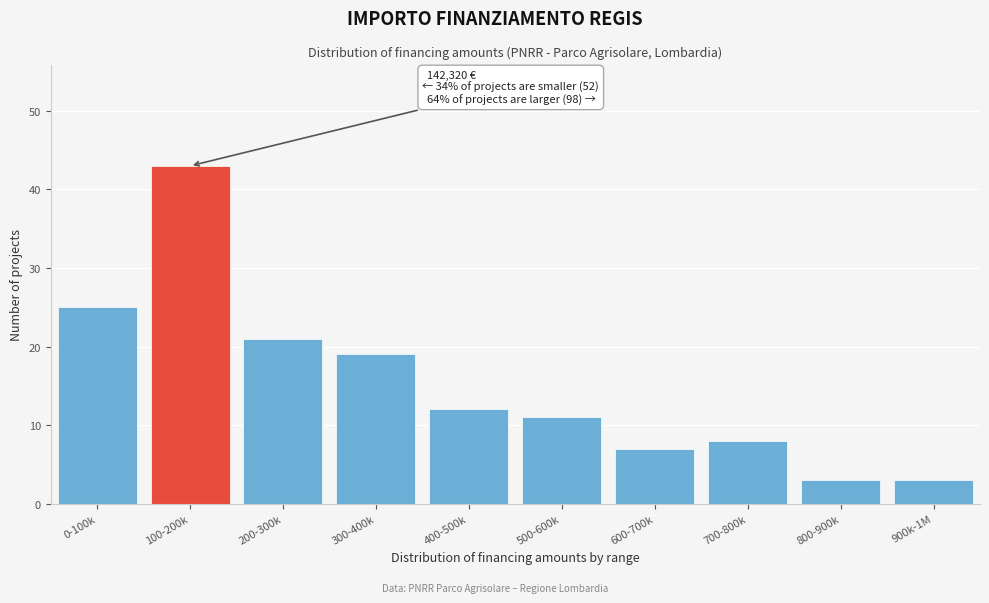

Reading left to right, list all the values displayed in this chart.

25	43	21	19	12	11	7	8	3	3